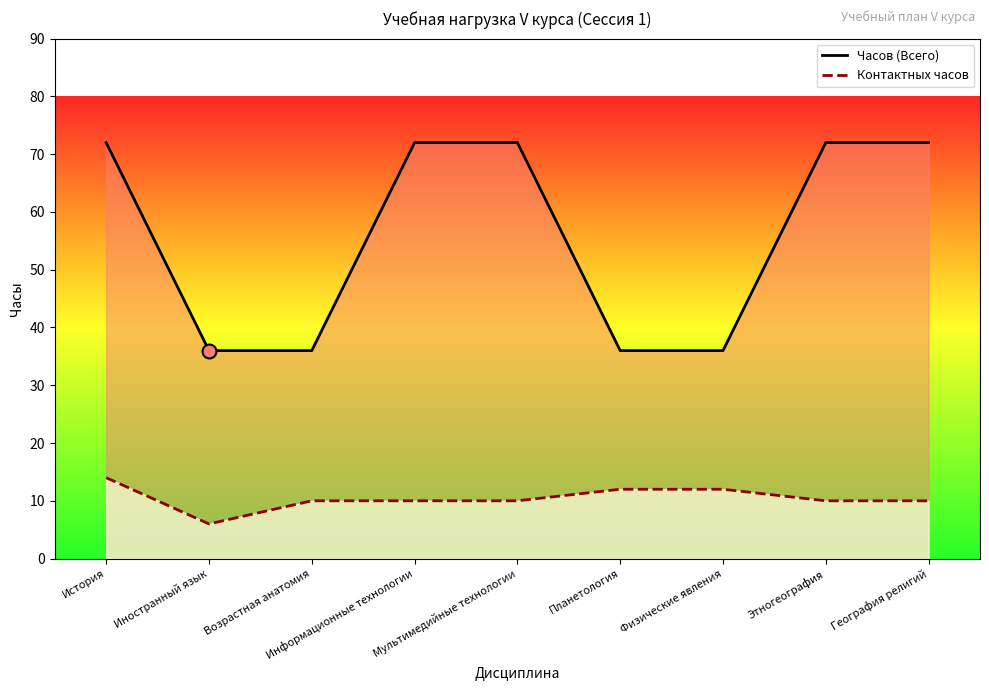

Which series reaches the maximum Y coordinate?

Часов (Всего)